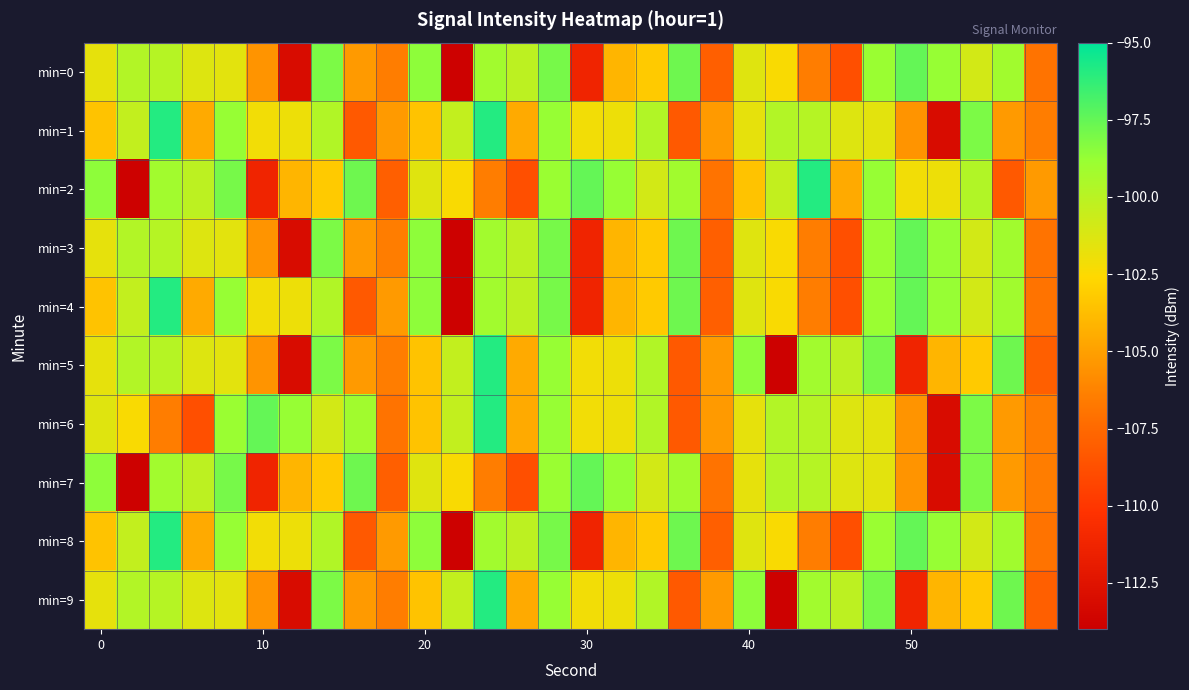

At which category does the chart reach its minimum across all series?

11